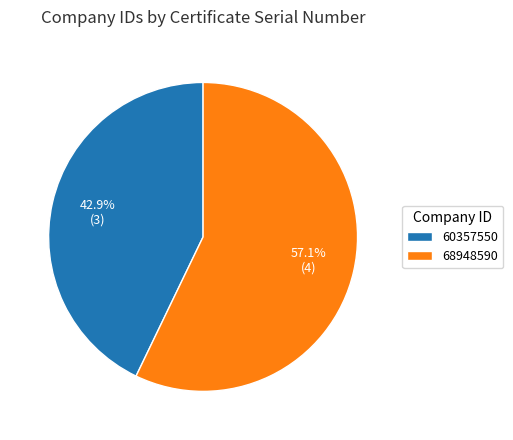

What percentage is the 68948590 slice, to the nearest percent?

57%